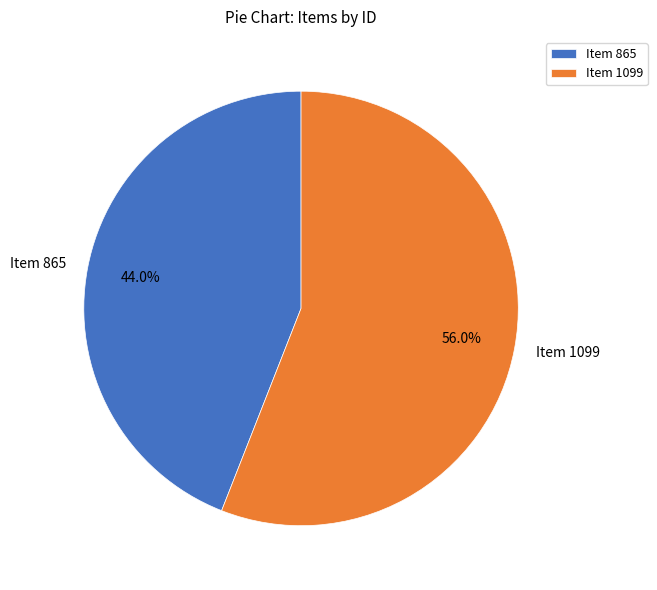

Count the number of slices in the pie.

2